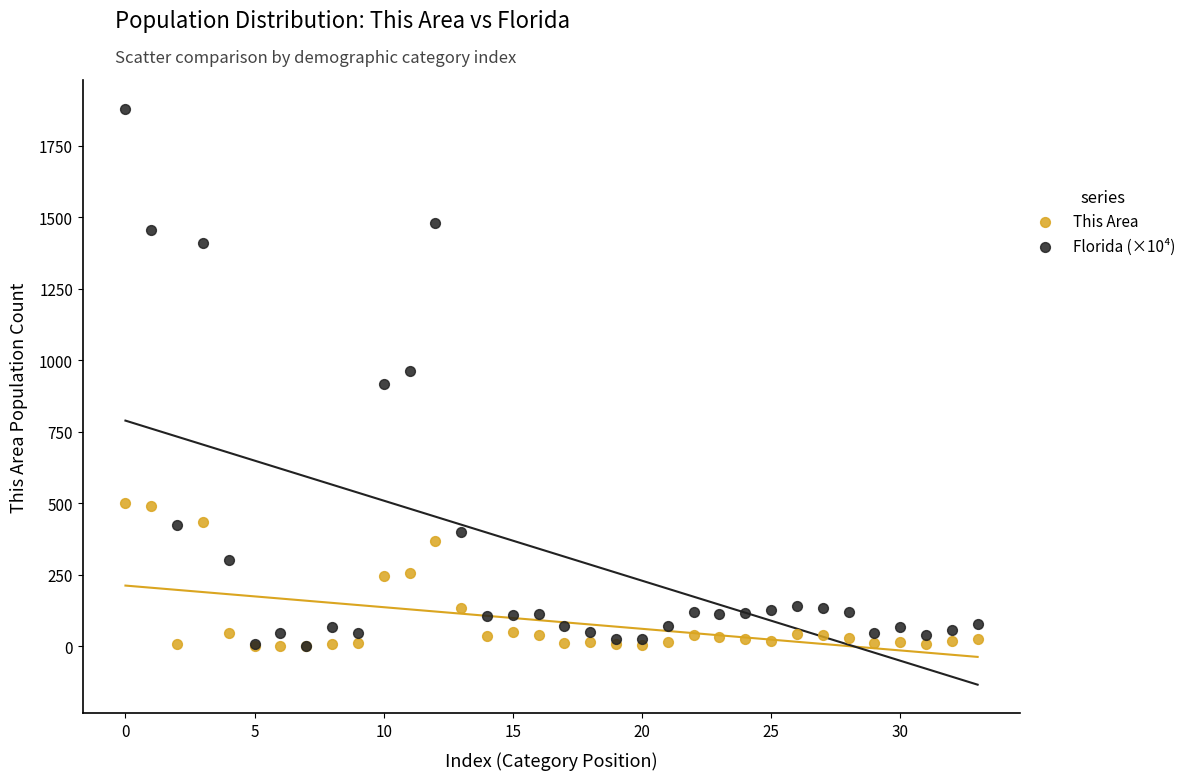

Which series reaches the maximum Y coordinate?

Florida (×10⁴)